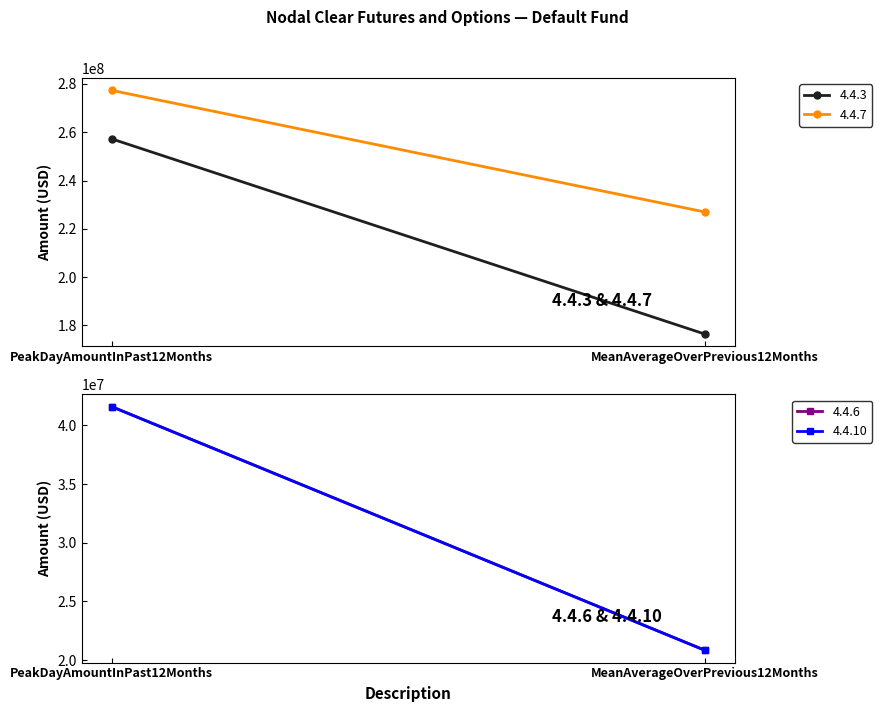

How many categories are shown in the chart?

2